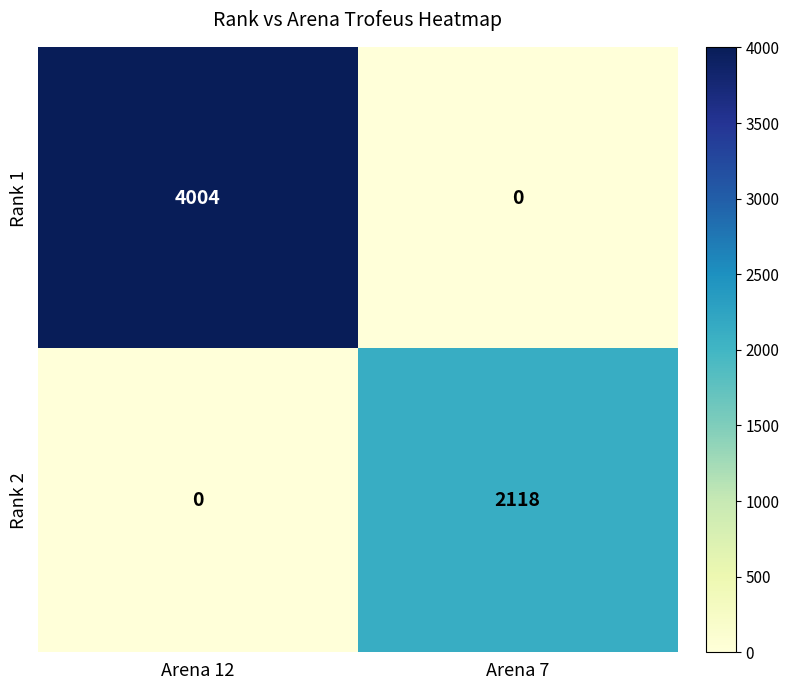

Is the value of Rank 1 at Arena 7 greater than the value of Rank 2 at Arena 7?

No